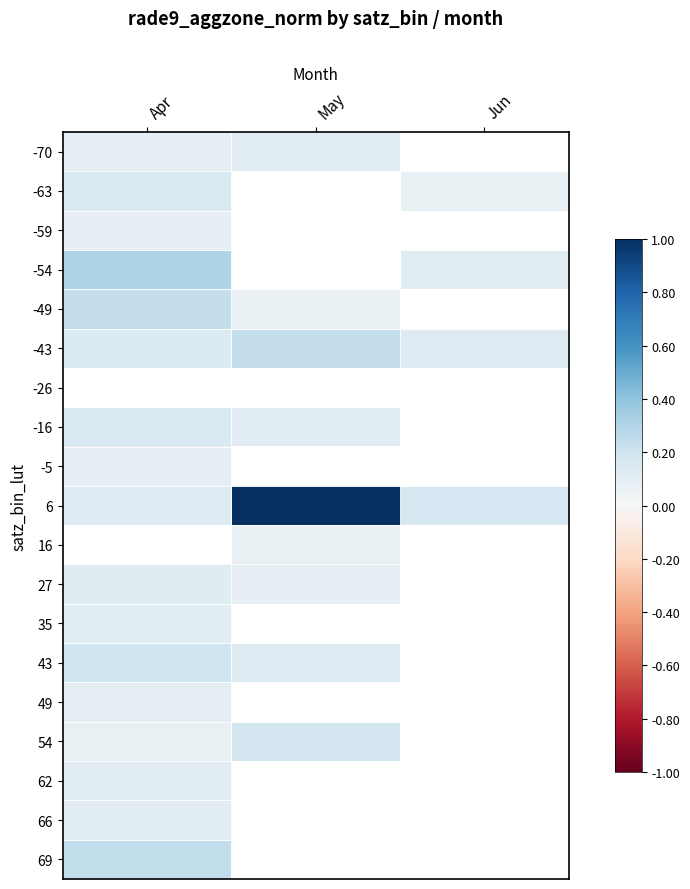

Count the number of categories in the chart.

3